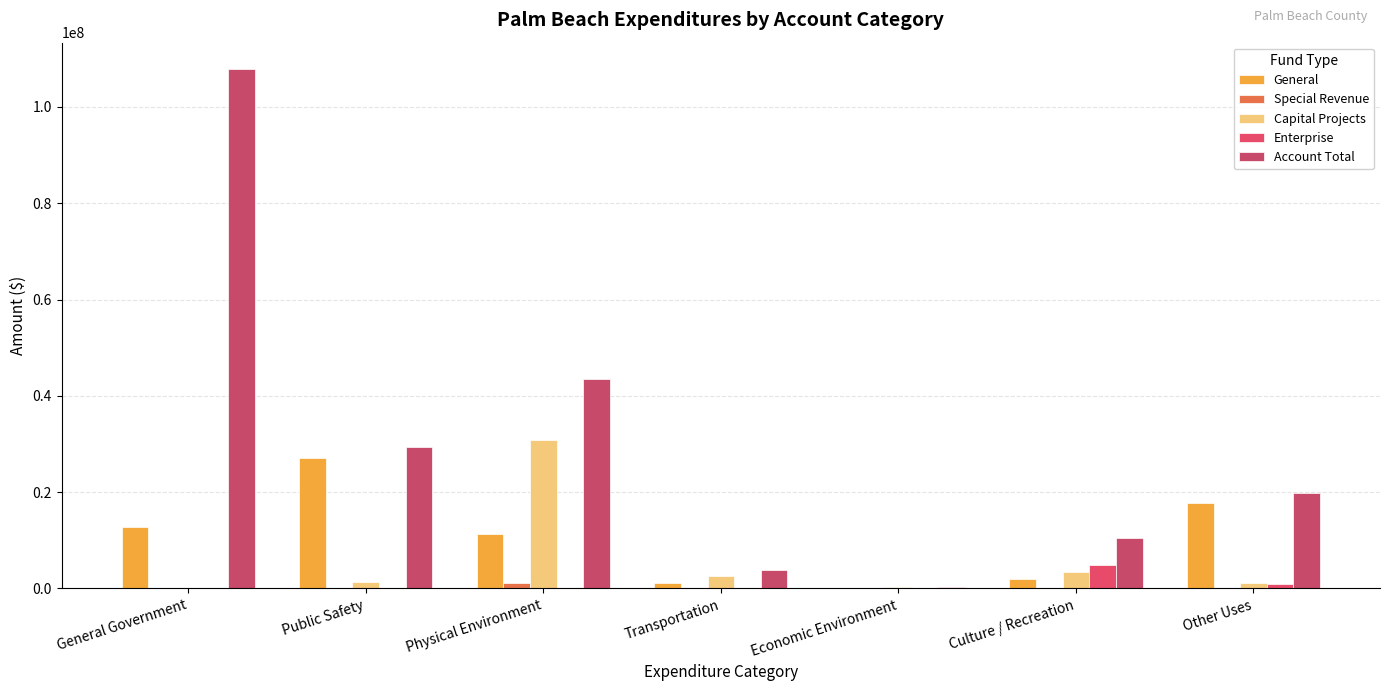

What are all the series names shown in the legend?

General, Special Revenue, Capital Projects, Enterprise, Account Total